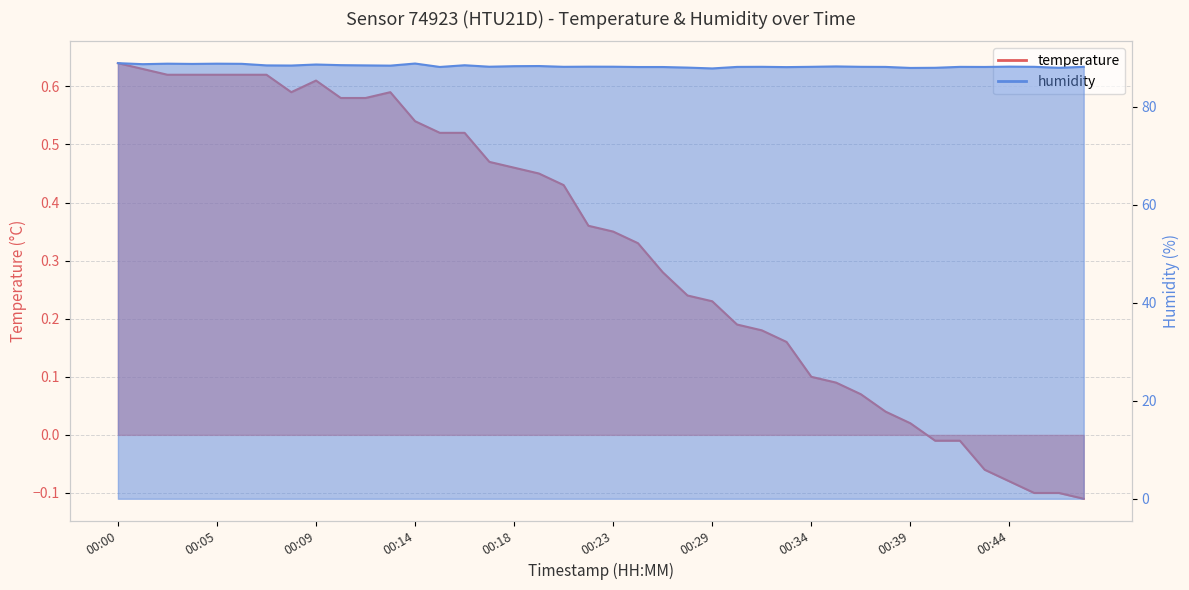

What is the value of the humidity point at the 33rd from the left?

87.9